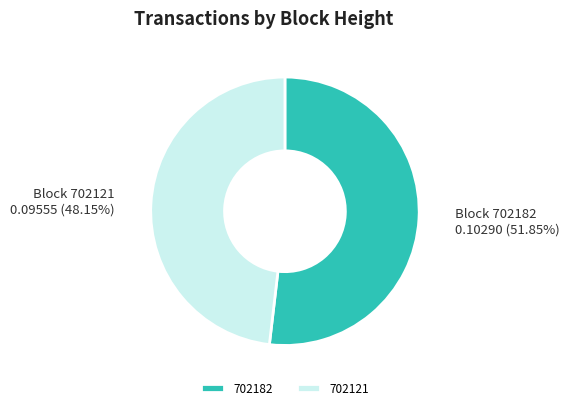

Which slice is the smallest?

702121